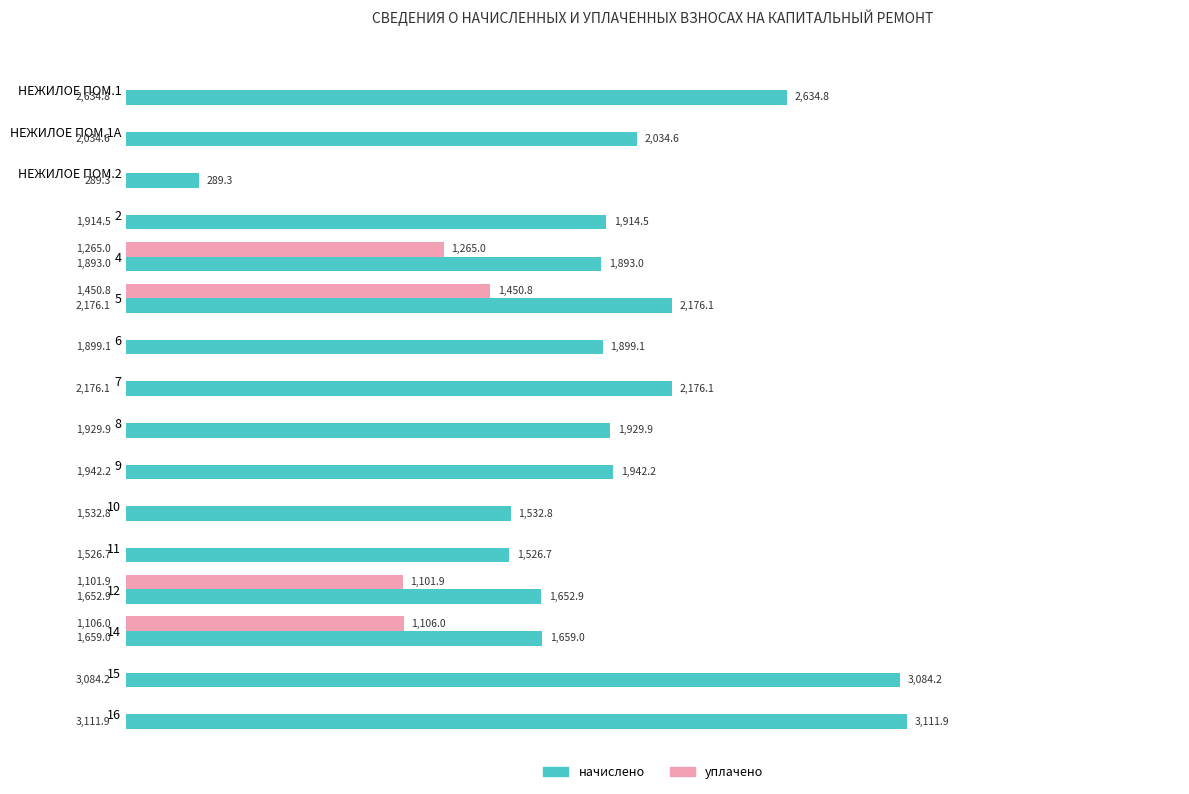

Which series has the largest range (max minus min)?

начислено